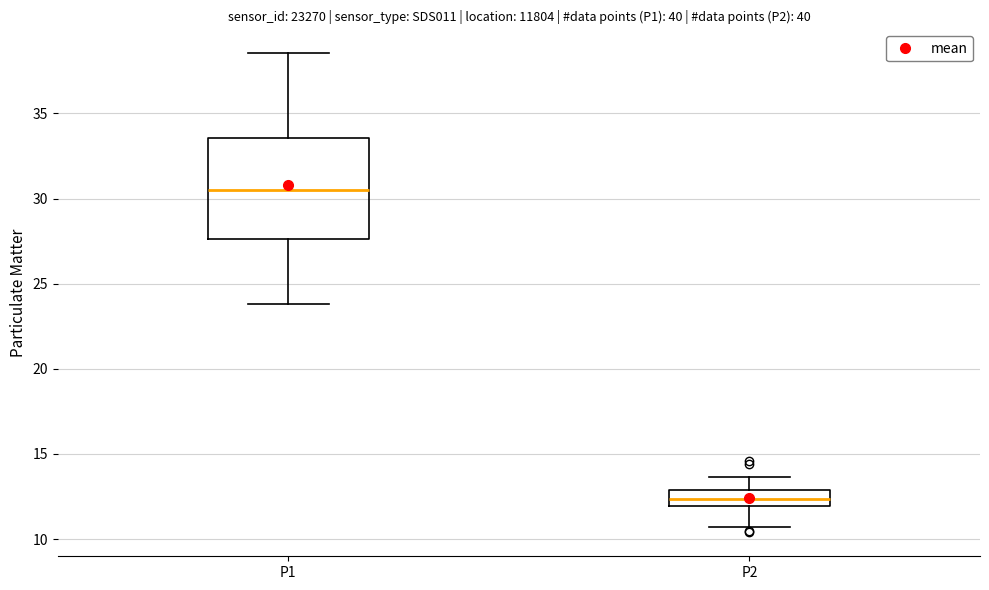

Which box has the highest median line?

P1